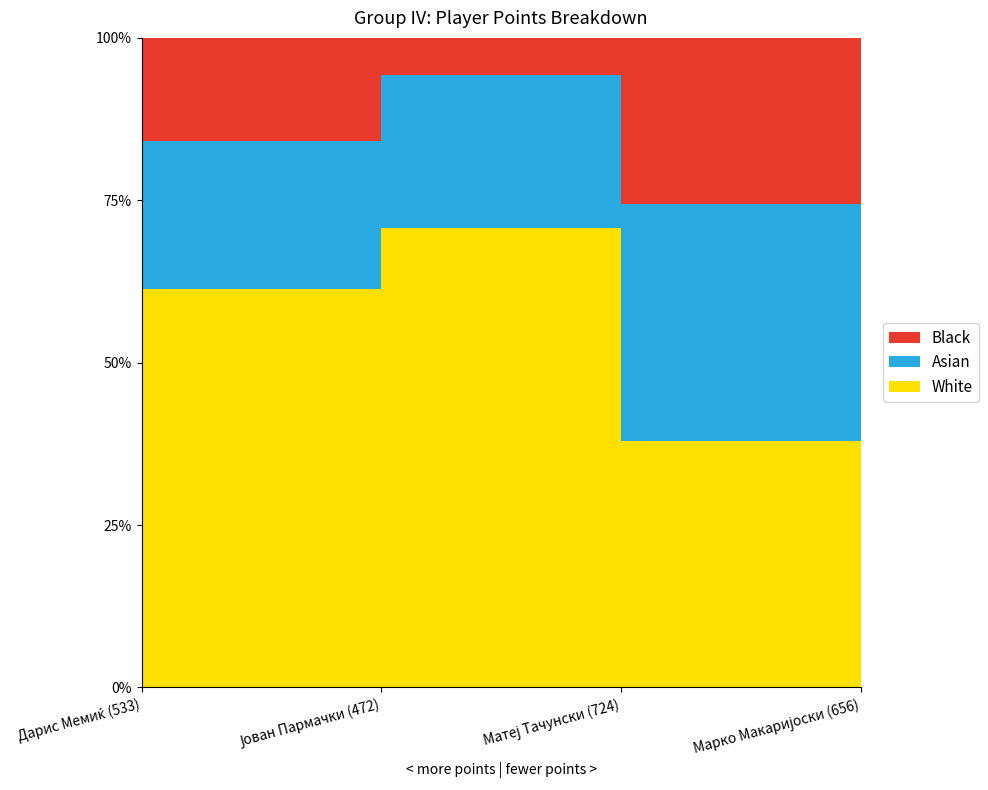

Reading left to right, list all the values displayed in this chart.

White: Дарис Мемиќ (533)=89	Јован Пармачки (472)=99	Матеј Тачунски (724)=49	Марко Макаријоски (656)=68
Asian: Дарис Мемиќ (533)=33	Јован Пармачки (472)=33	Матеј Тачунски (724)=47	Марко Макаријоски (656)=33
Black: Дарис Мемиќ (533)=23	Јован Пармачки (472)=8	Матеј Тачунски (724)=33	Марко Макаријоски (656)=12